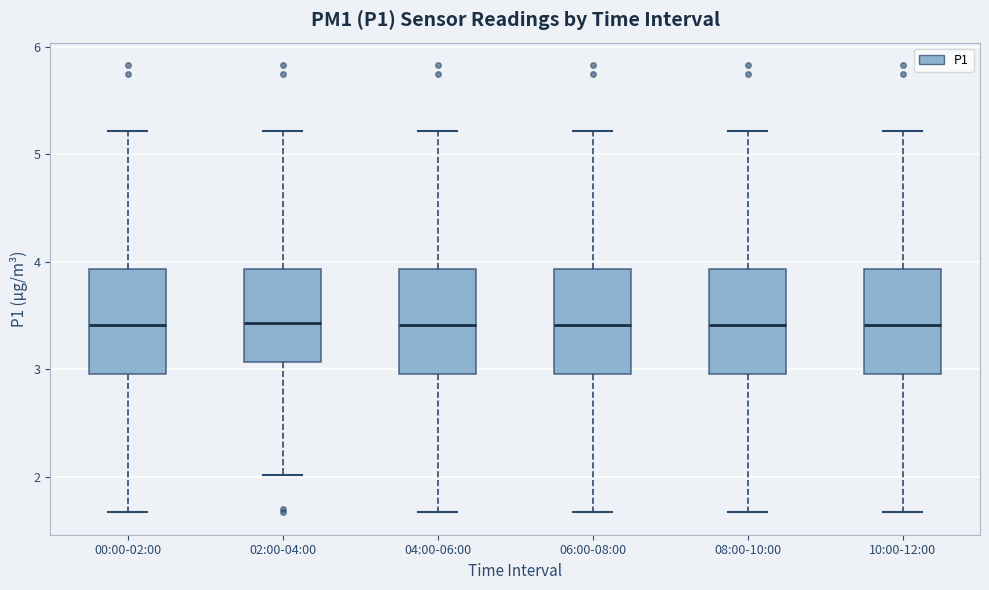

Where does the upper whisker of the box for 00:00-02:00 end on the y-axis? The values are not printed on the chart, so give them approximately, as read against the axis.

5.2